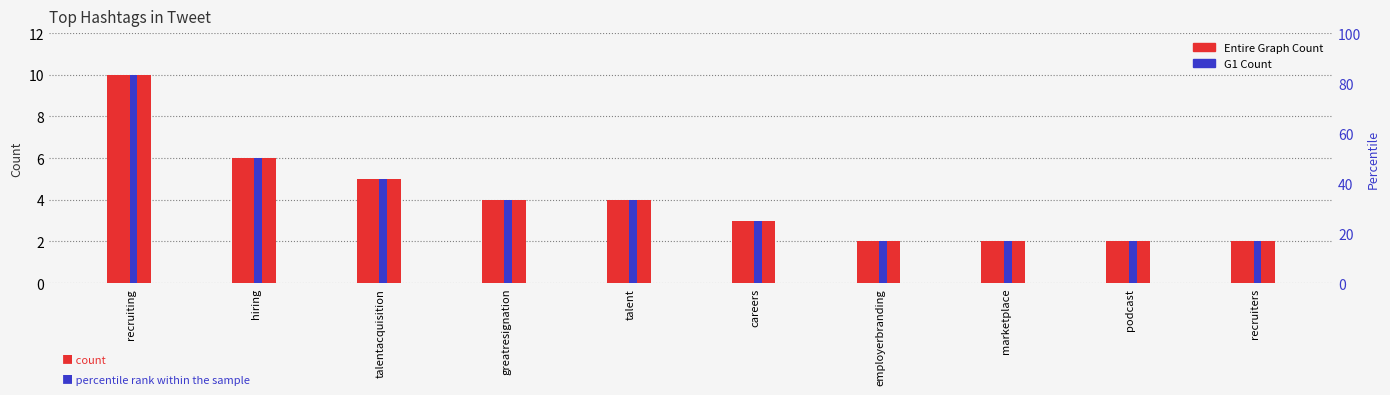

Which series has the largest total across all categories?

Entire Graph Count